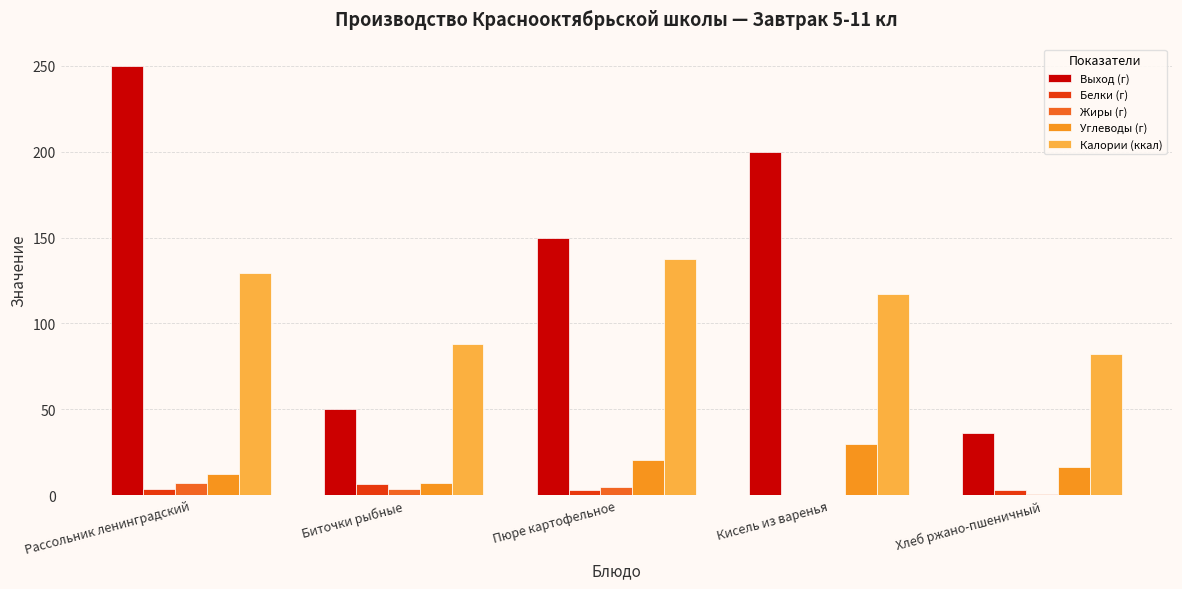

What is the sum of the Калории (ккал) values at Биточки рыбные and Кисель из варенья?

205.5